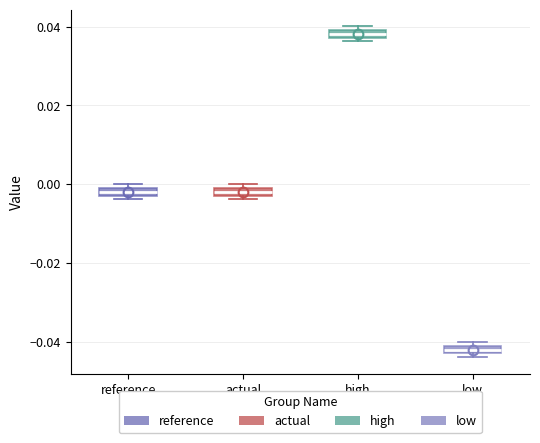

Which box has the highest median line?

high